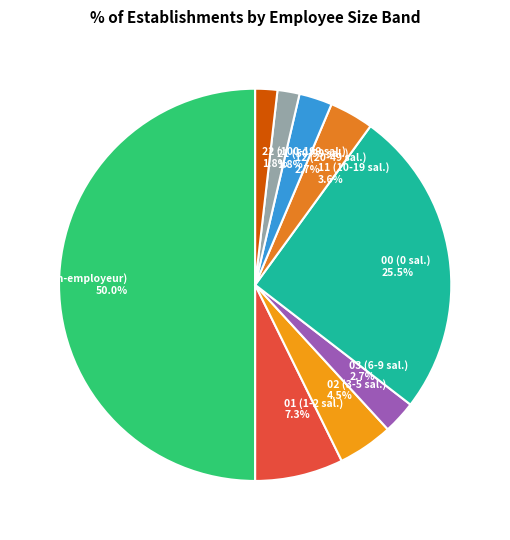

To the nearest percent, what percentage of the pie is NN?

50%